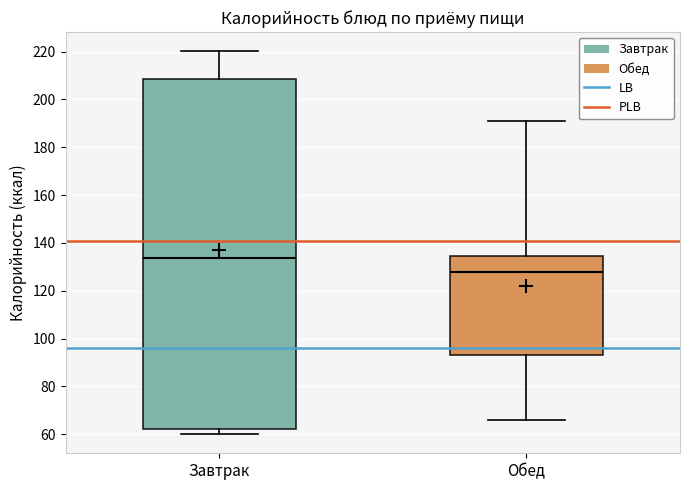

Reading left to right, read every box against the y-axis: the position of its median line, the range the box covers, and the ends of its whiskers. The values are not printed on the chart, so give them approximately, as read against the axis.

Завтрак: median 134, box 62 to 208, whiskers 60 to 220
Обед: median 128, box 92 to 134, whiskers 66 to 192